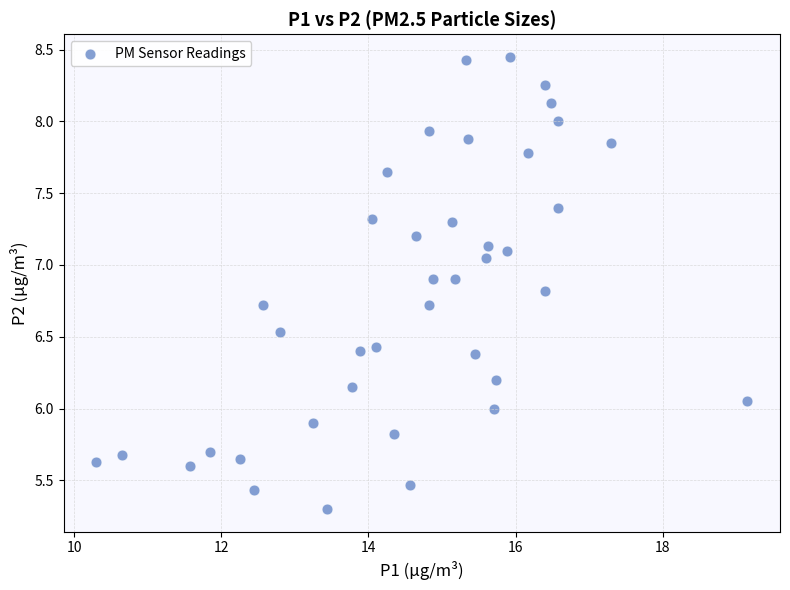

What is the range of X values (max minus min)?

8.8